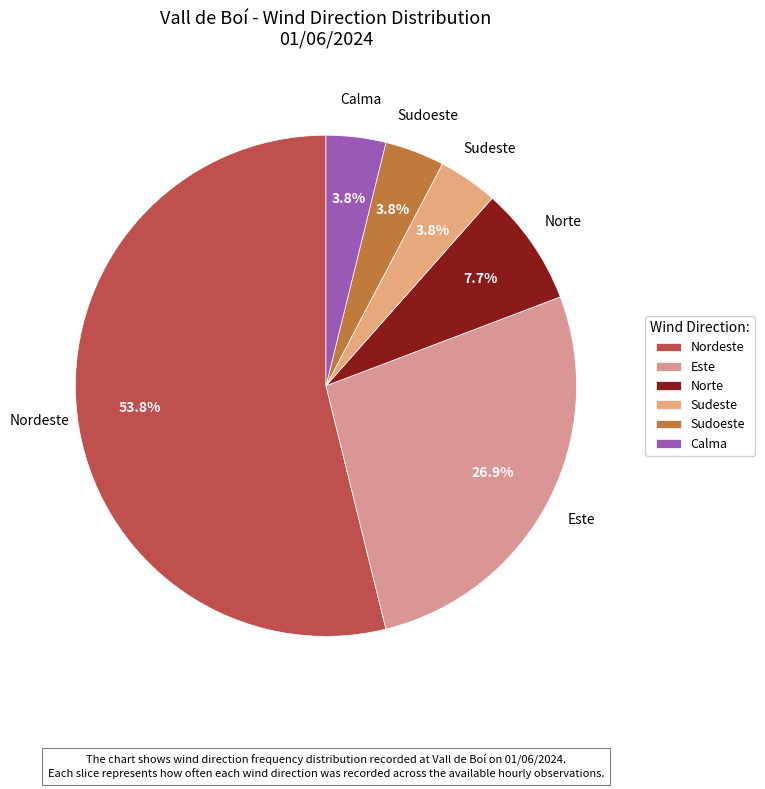

To the nearest percent, what portion does Sudoeste represent?

4%